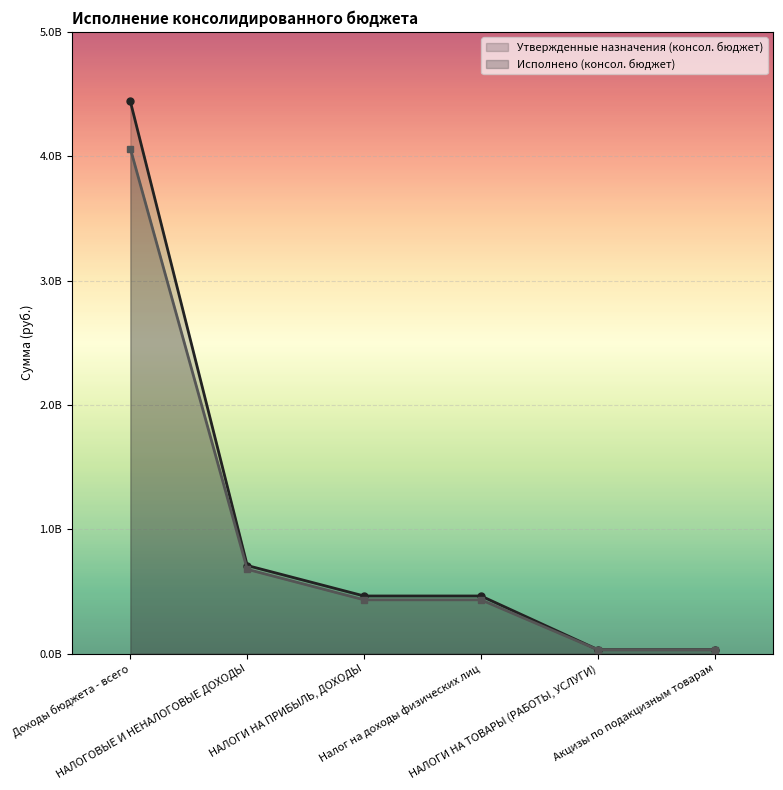

True or false: Утвержденные назначения (консол. бюджет) and Исполнено (консол. бюджет) intersect in this chart.

False